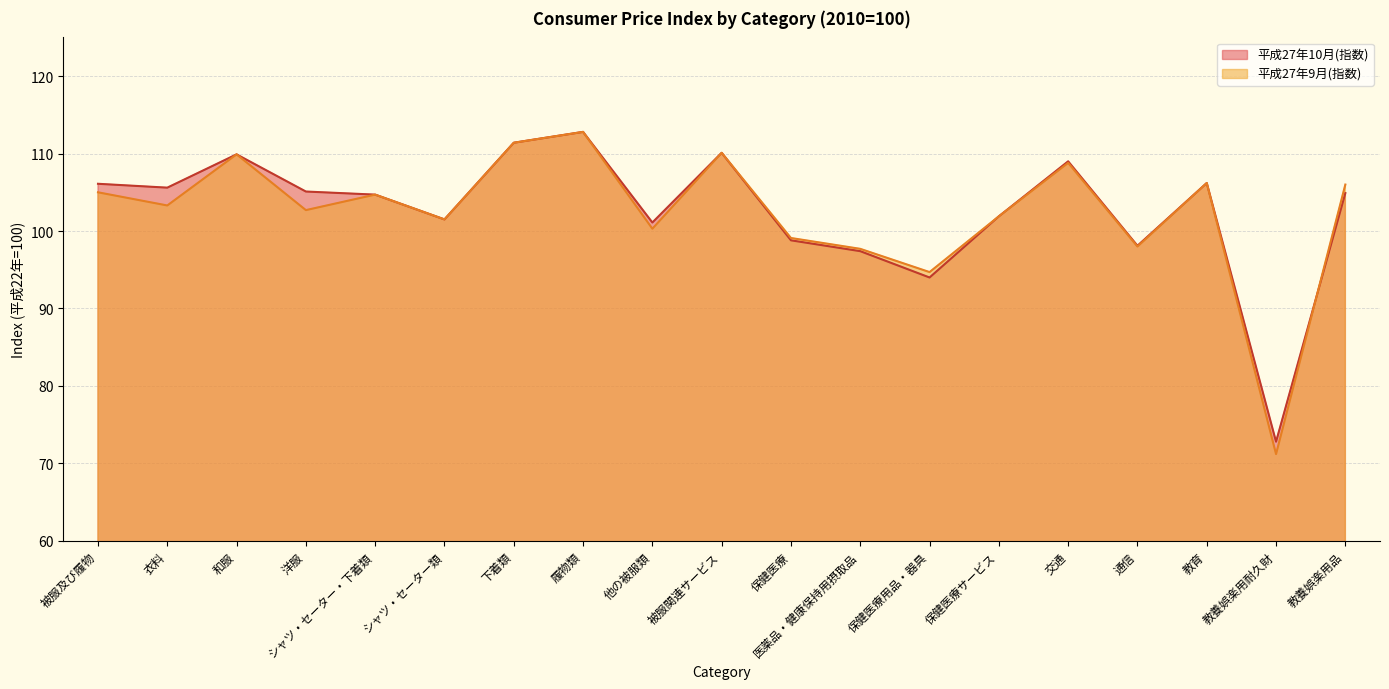

After their last crossing, which series has the higher values: 平成27年10月(指数) or 平成27年9月(指数)?

平成27年9月(指数)